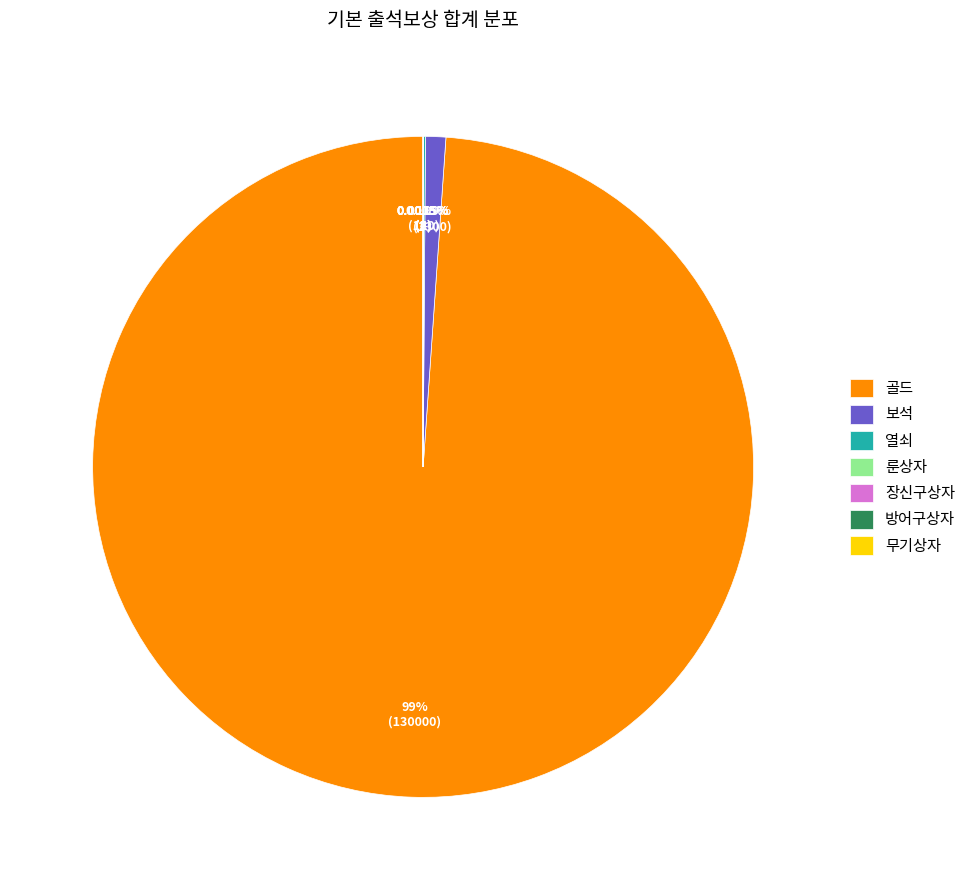

To the nearest percent, what is the difference between the largest and smallest slice percentages?

99%